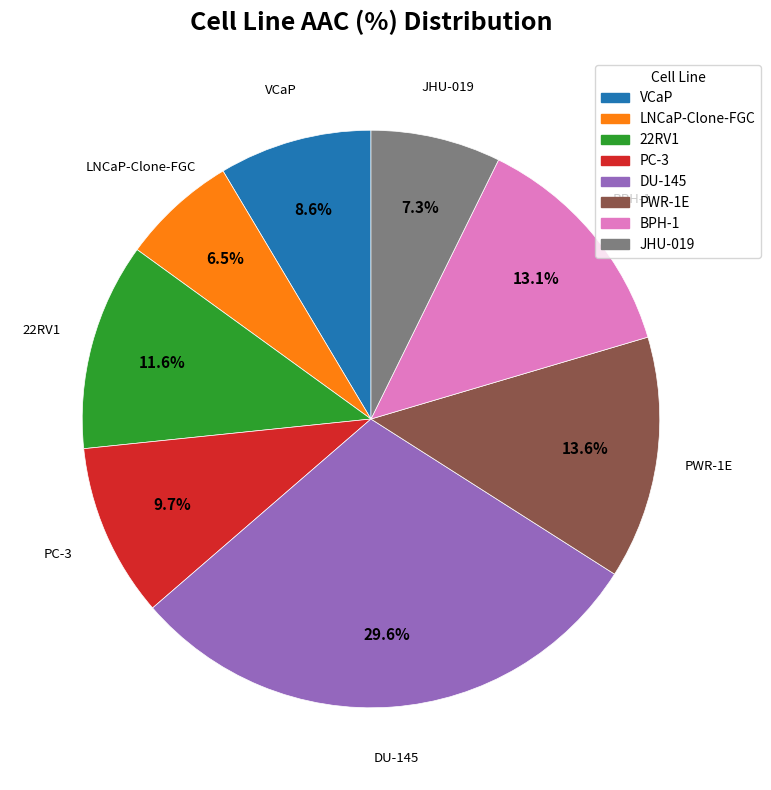

What is the largest slice in the pie chart?

DU-145